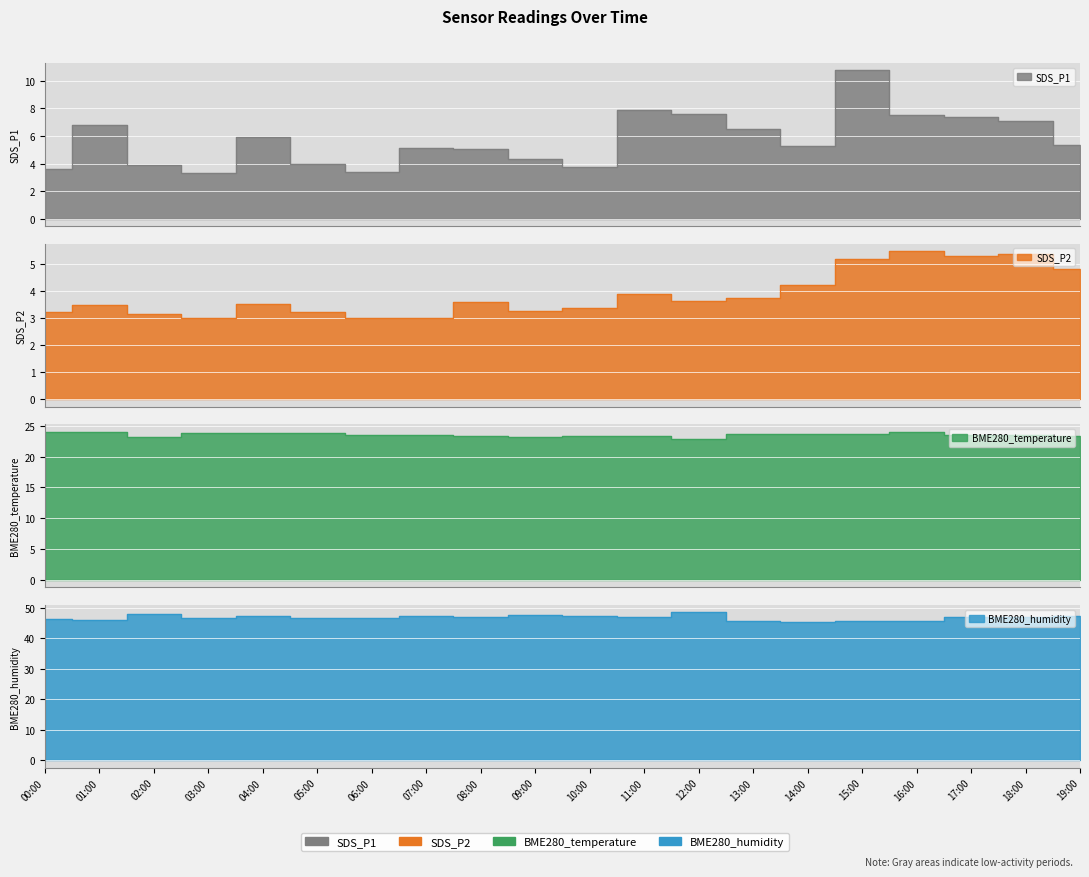

What value does the SDS_P2 series have at 09:00?

3.3